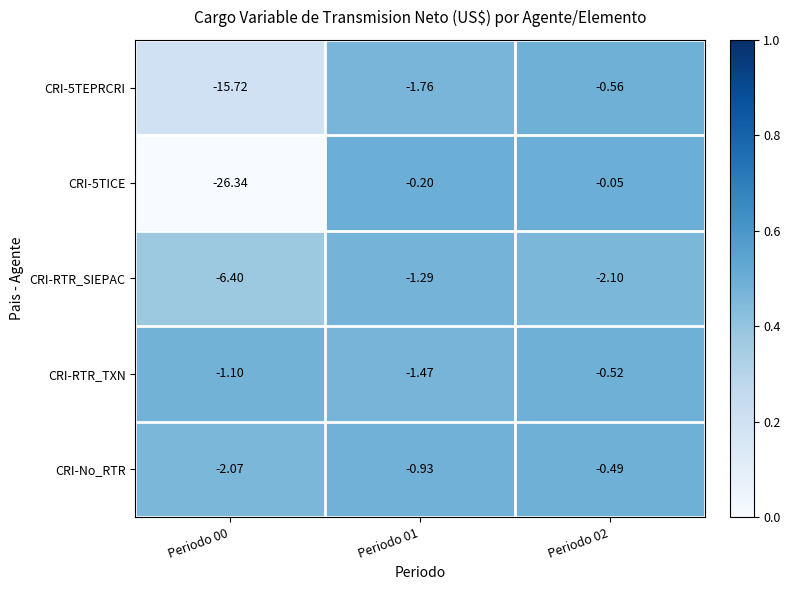

Is the value of CRI-RTR_TXN at Periodo 00 greater than the value of CRI-RTR_SIEPAC at Periodo 02?

Yes